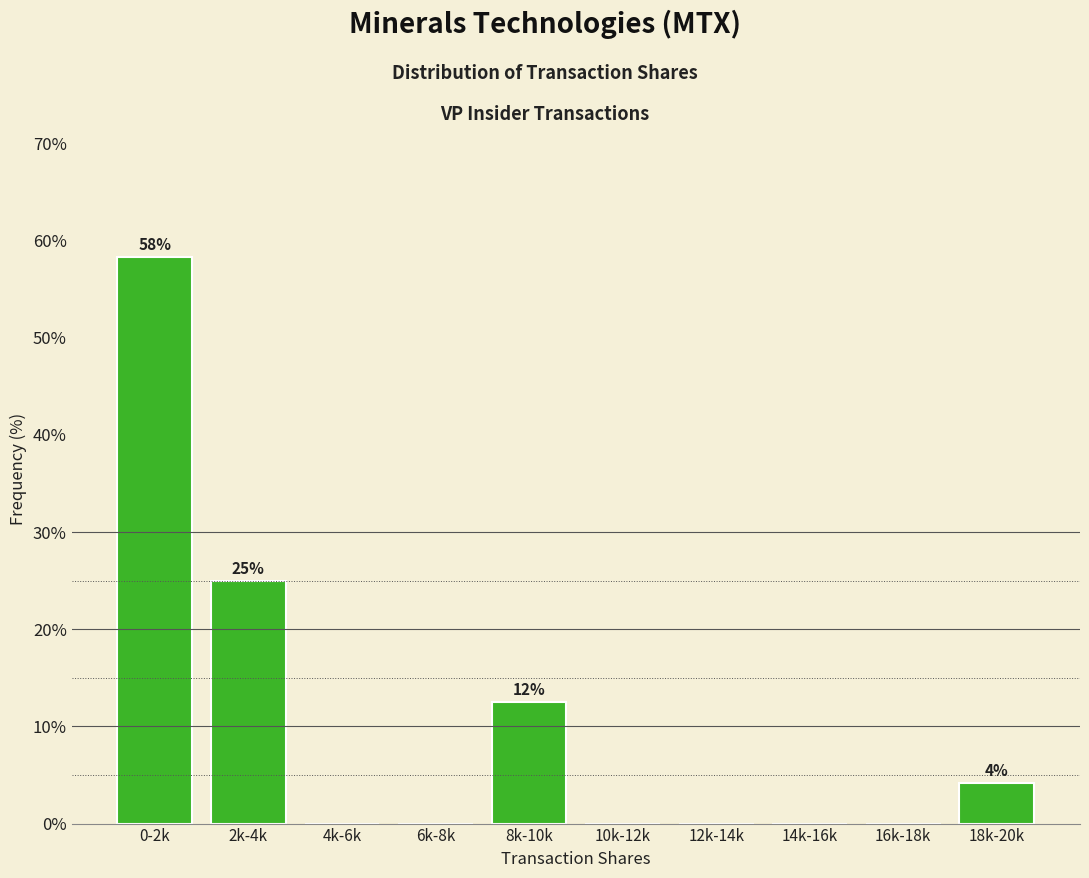

Reading left to right, transcribe all the data shown in this chart.

0-2k=58.3	2k-4k=25.0	4k-6k=0.0	6k-8k=0.0	8k-10k=12.5	10k-12k=0.0	12k-14k=0.0	14k-16k=0.0	16k-18k=0.0	18k-20k=4.2